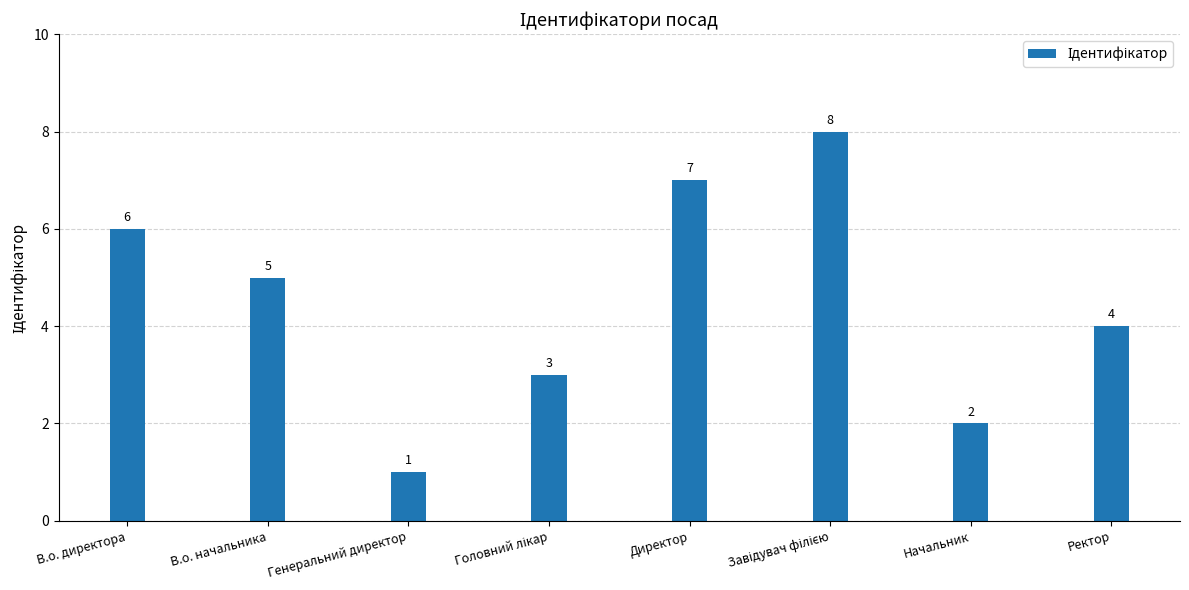

What is the value of the 3rd bar from the left?

1